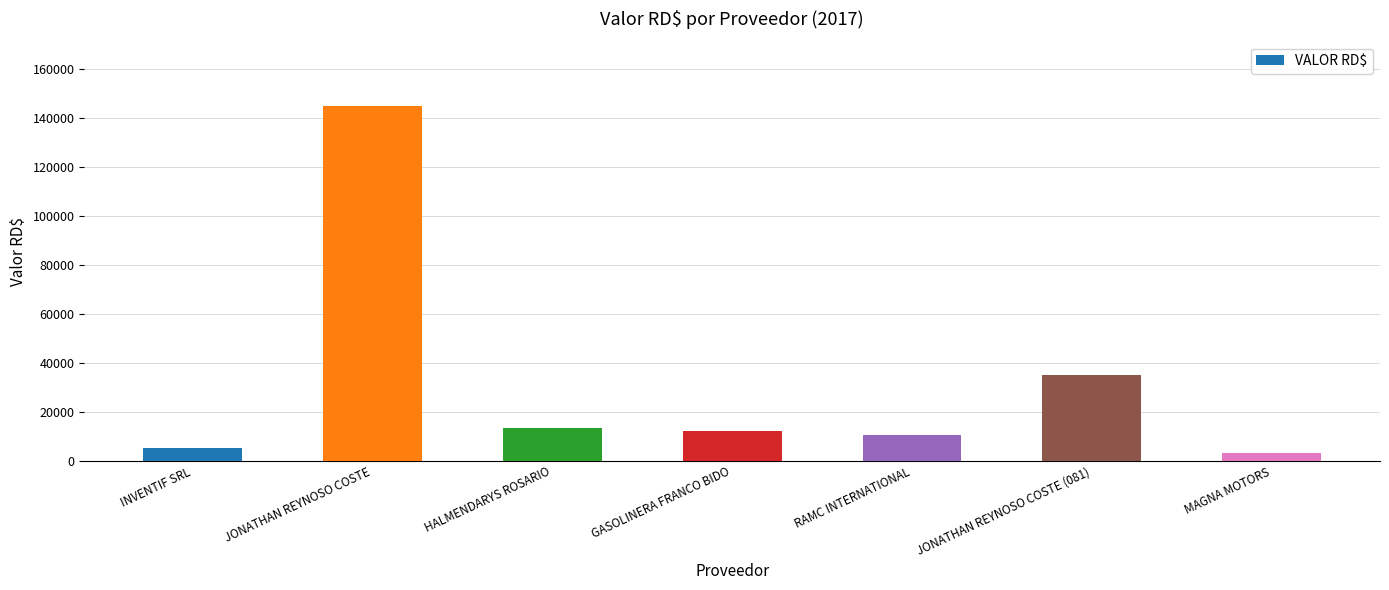

What is the change in value from HALMENDARYS ROSARIO to JONATHAN REYNOSO COSTE (081)?

+21797.8